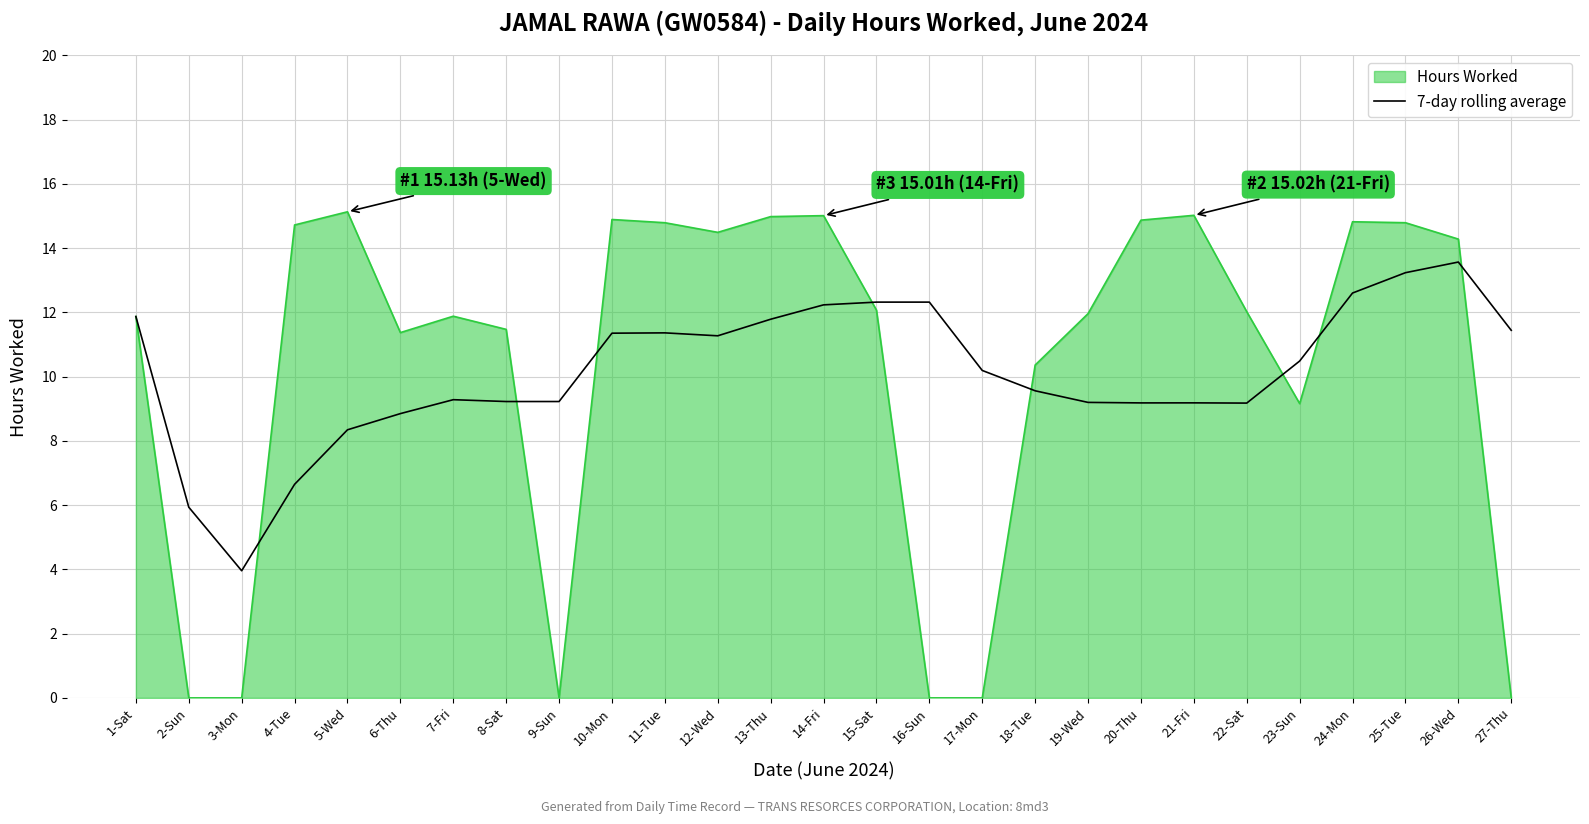

Between 15-Sat and 18-Tue, which series saw the biggest shift?

7-day rolling average